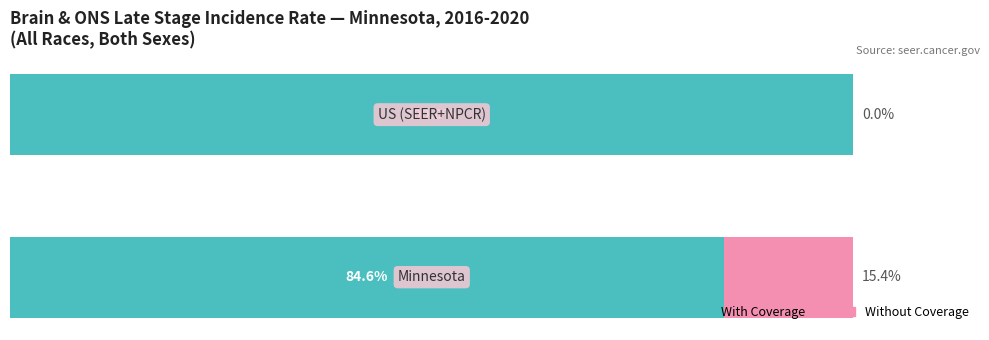

What are all the series names shown in the legend?

With Coverage, Without Coverage